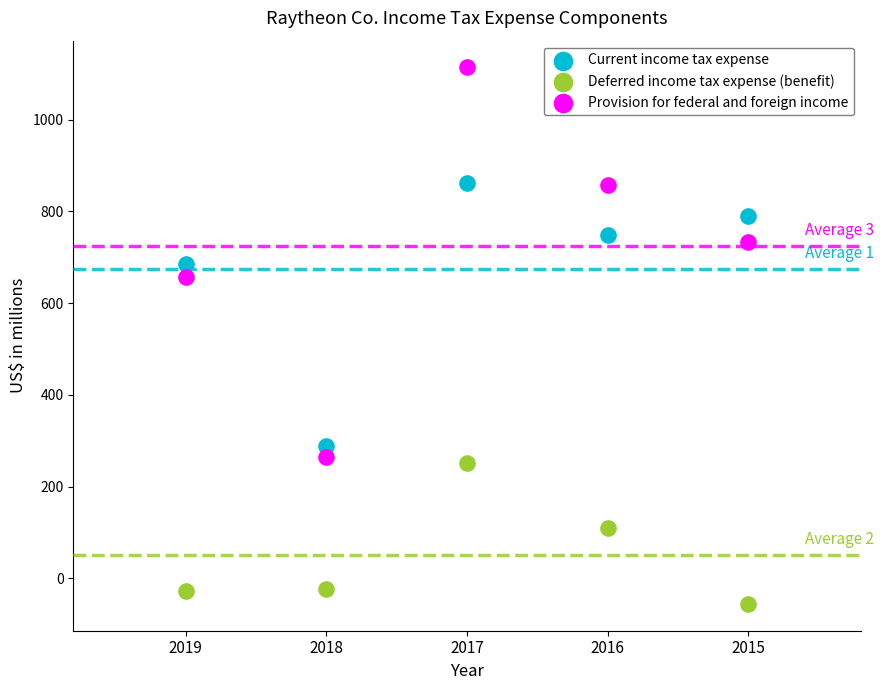

Which series contains the lowest Y value?

Deferred income tax expense (benefit)